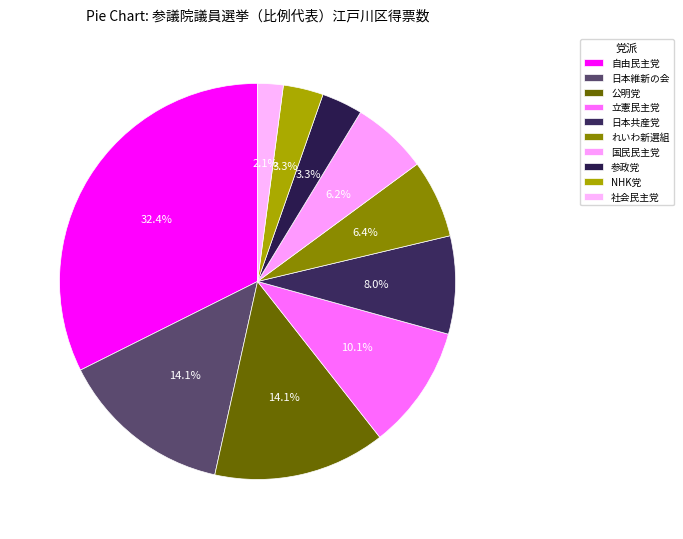

Which slice is the smallest?

社会民主党